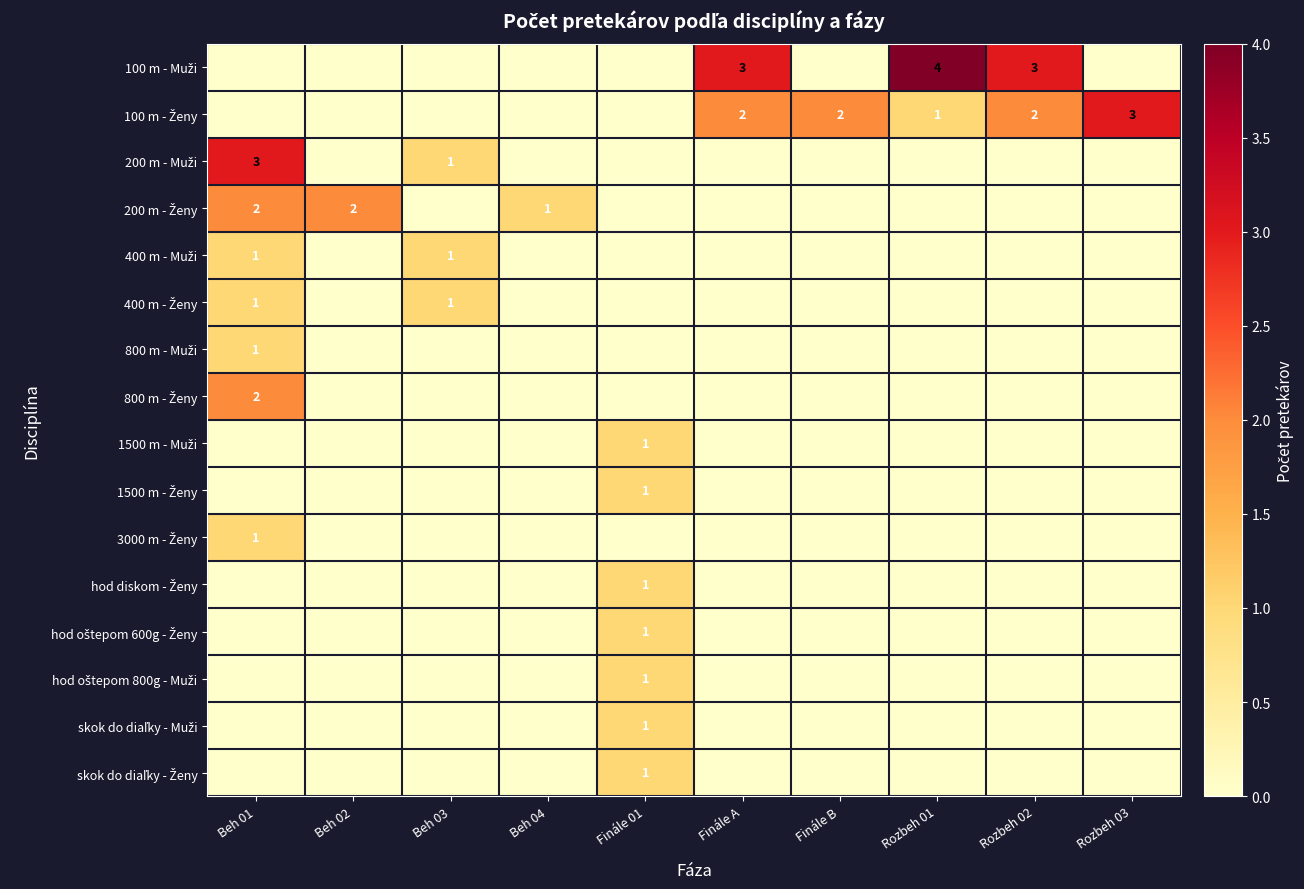

Which series has the largest total across all categories?

100 m - Muži